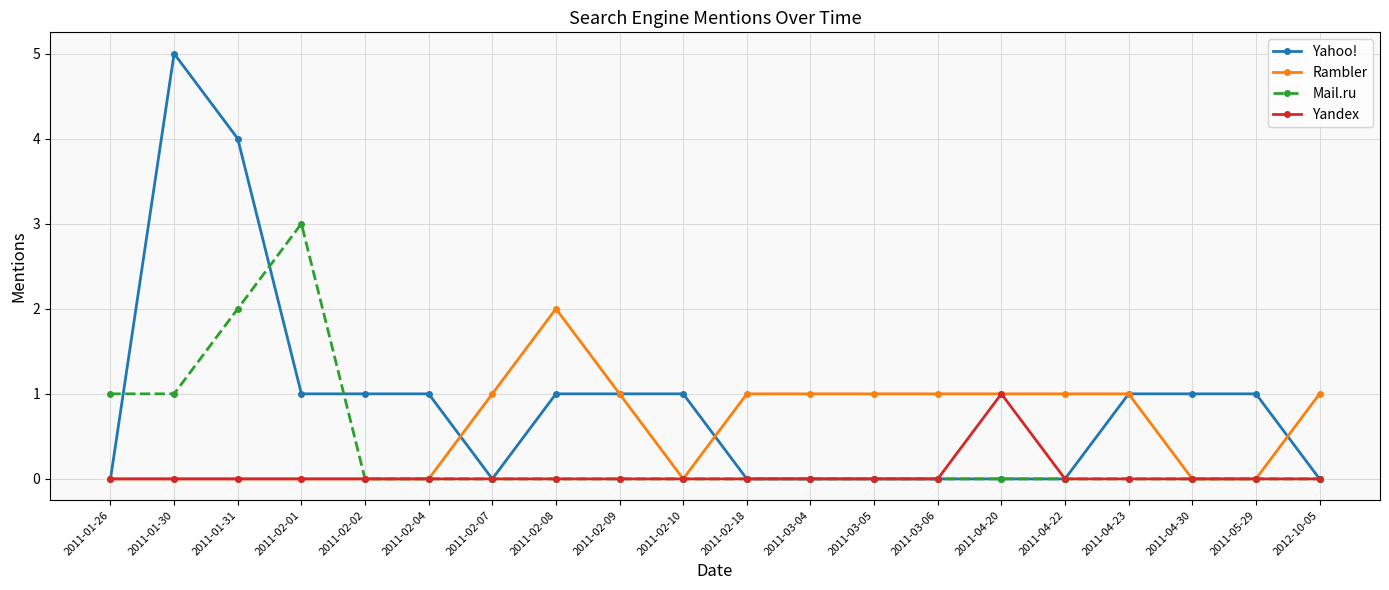

How many Rambler values are between 0 and 1?

19